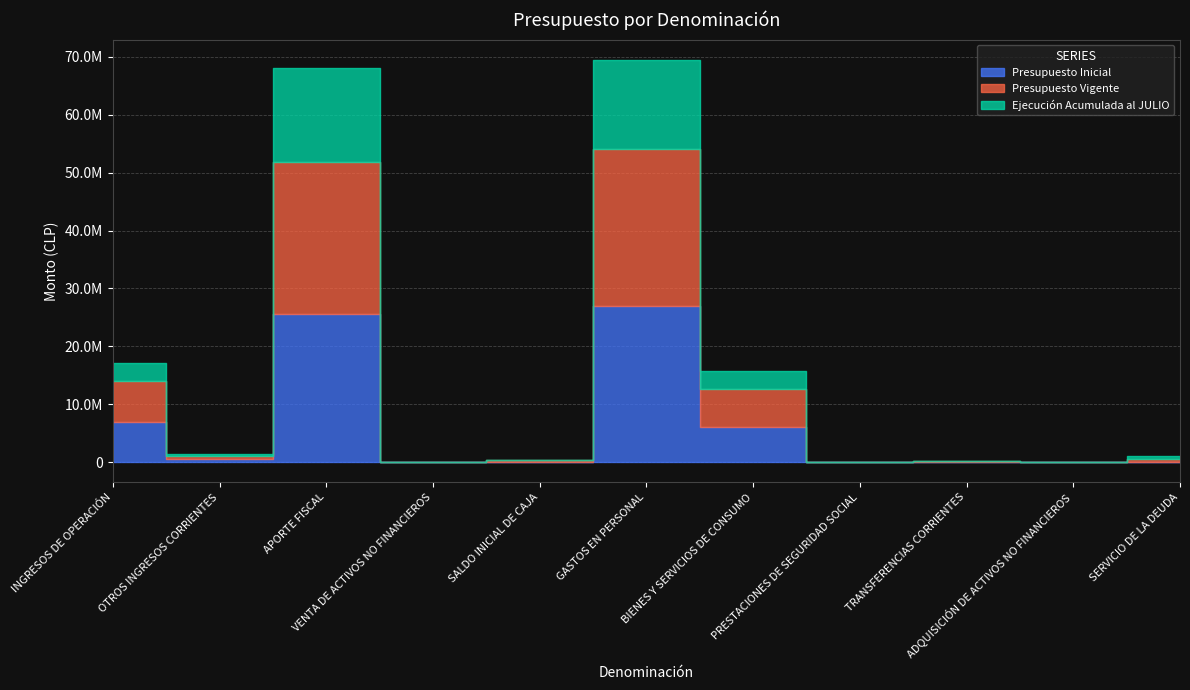

Is the value of Presupuesto Vigente at ADQUISICIÓN DE ACTIVOS NO FINANCIEROS greater than the value of Presupuesto Inicial at PRESTACIONES DE SEGURIDAD SOCIAL?

Yes